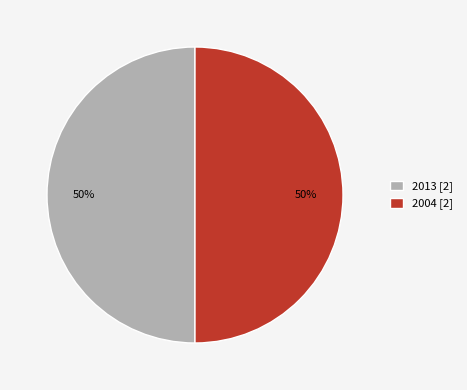

Is the sum of 2013 [2] and 2004 [2] greater than half?

Yes